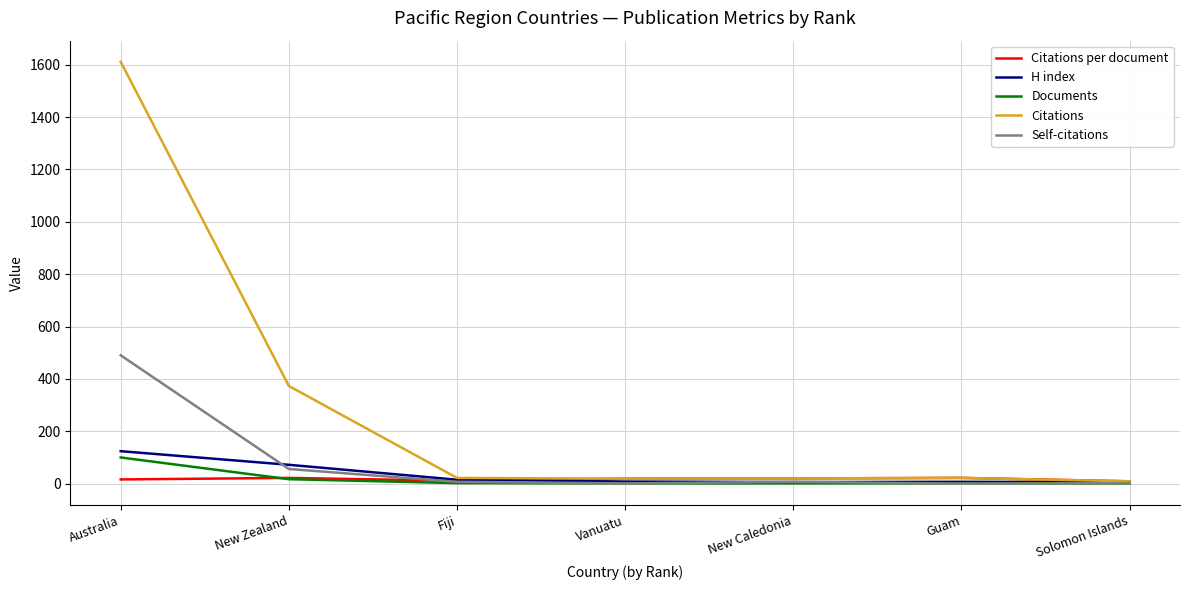

At which category is the sum across all series the highest?

Australia